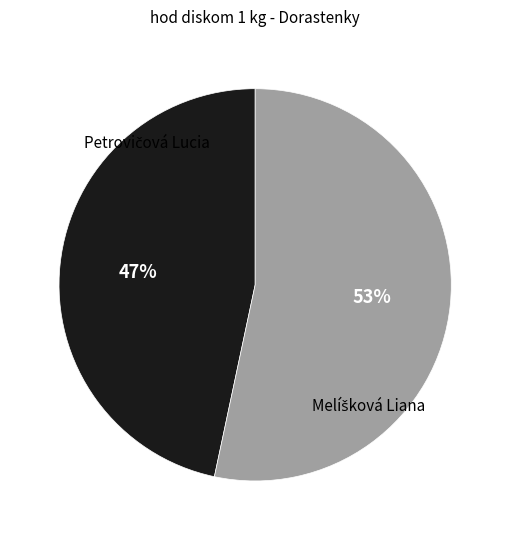

To the nearest percent, what is the average slice percentage?

50%